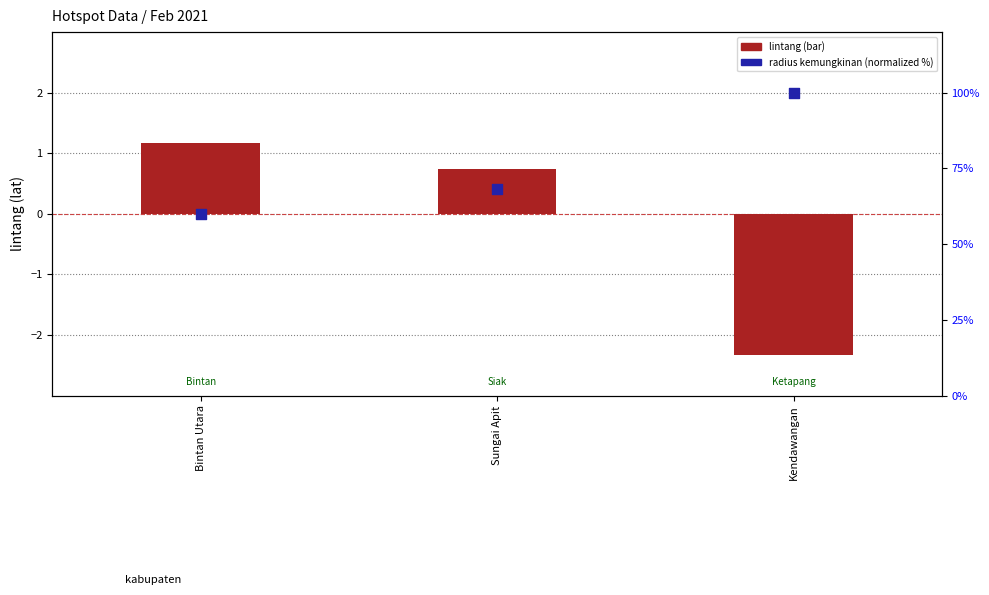

What are all the series names shown in the legend?

lintang, radius kemungkinan (normalized)